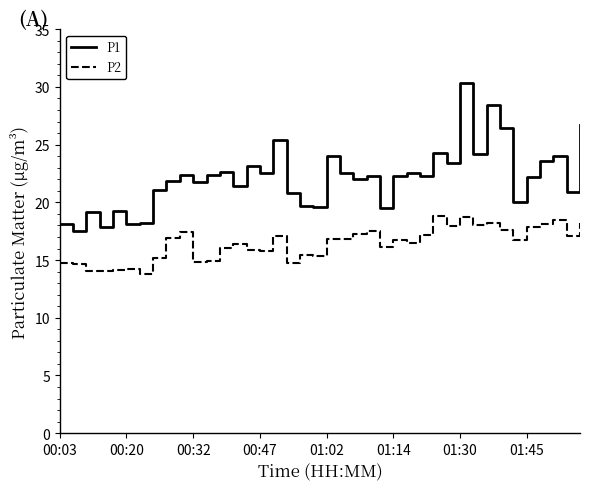

What is the difference between the maximum and minimum values in the P2 series?

5.1